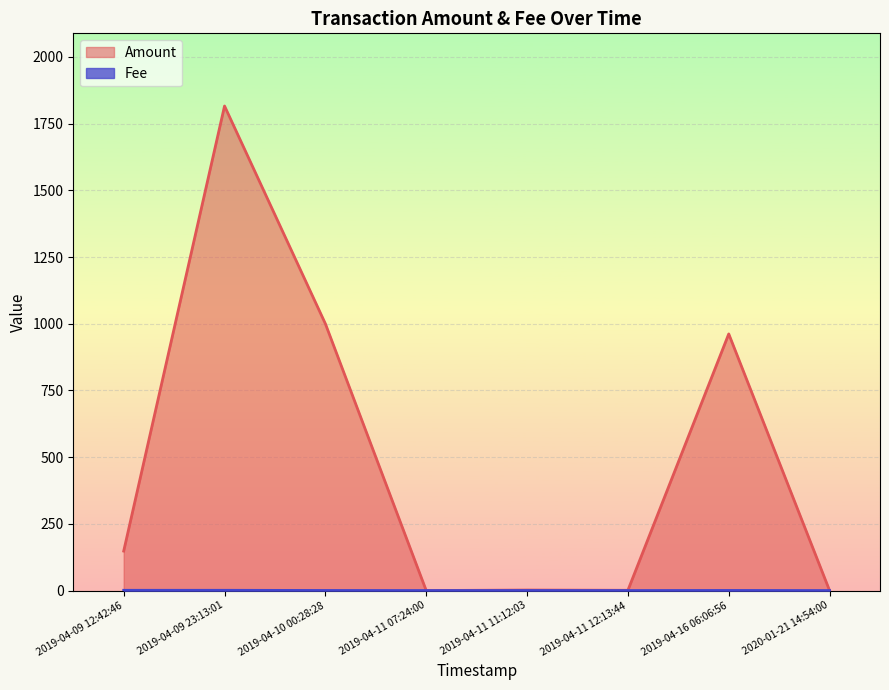

What is the difference between the second highest and minimum values in the Amount series?

1000.0